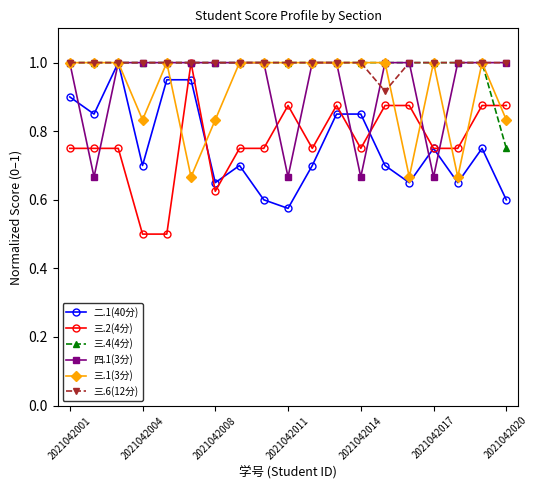

Which series has the widest spread of values?

三.2(4分)